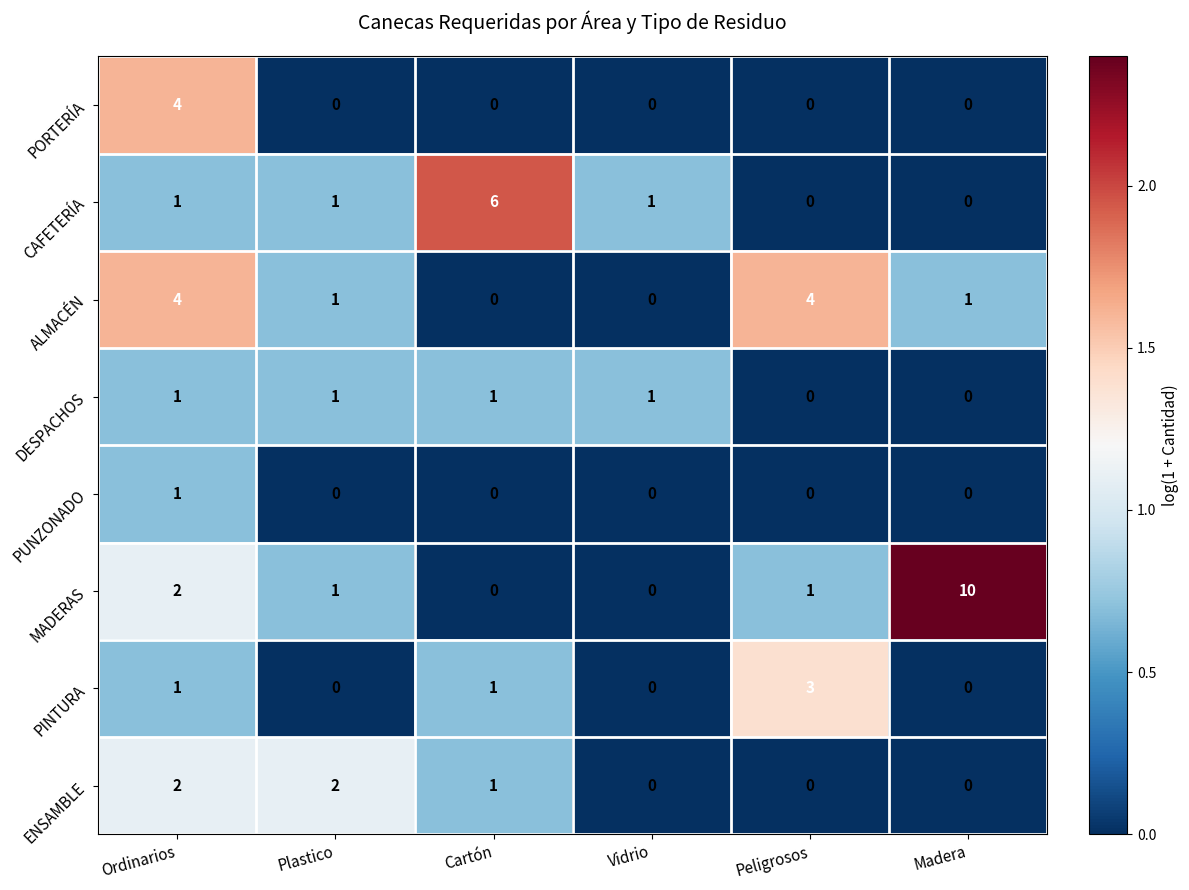

The value of CAFETERÍA at Cartón is 6. True or false?

True